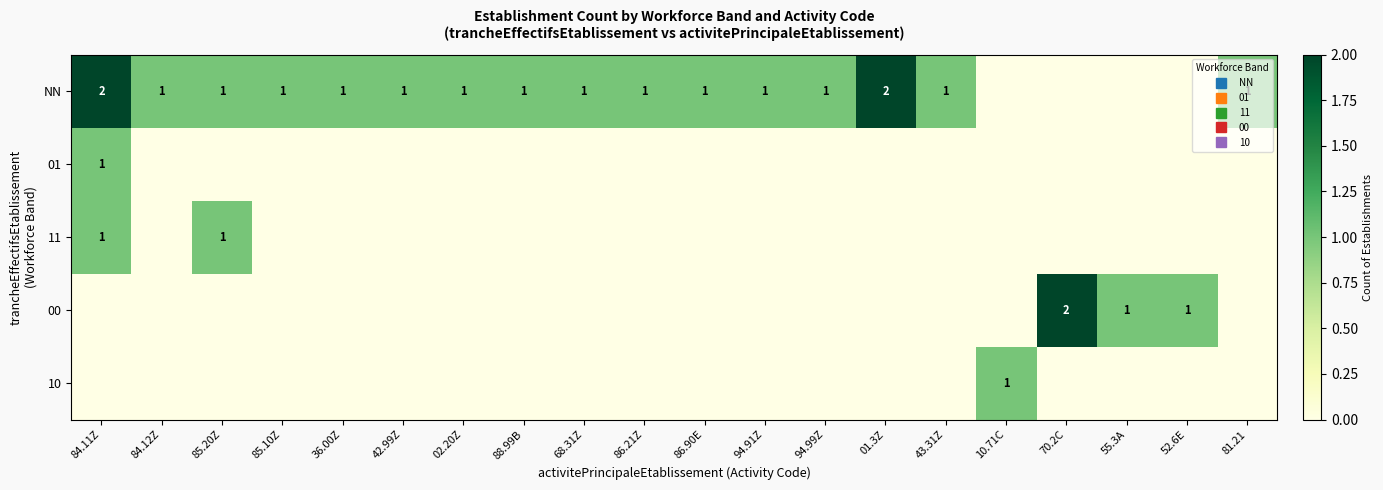

What is the greatest value displayed?

2